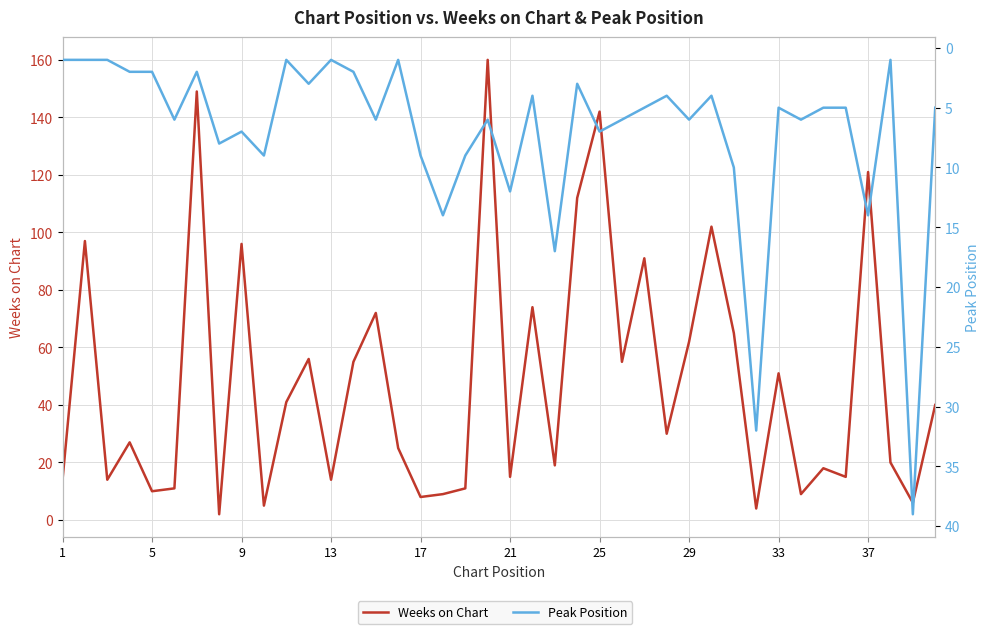

True or false: Peak Position and Weeks on Chart cross at least once.

True